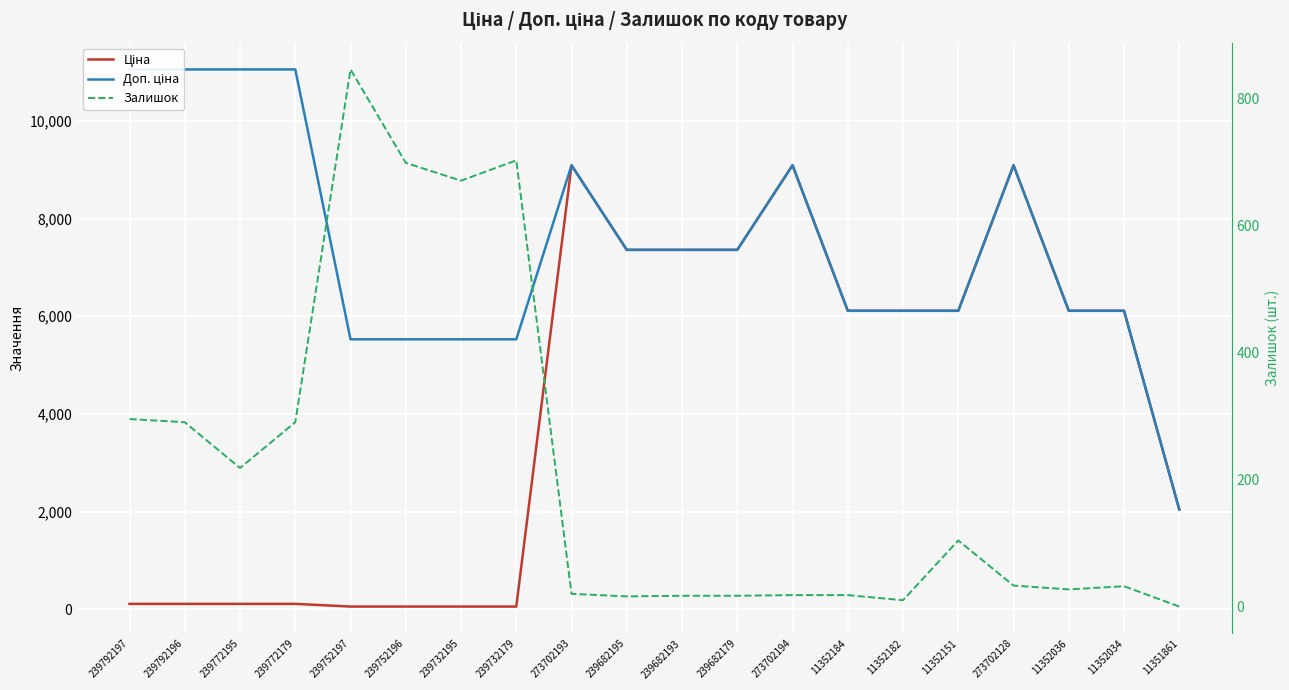

What is the maximum value shown in the chart?

11055.0